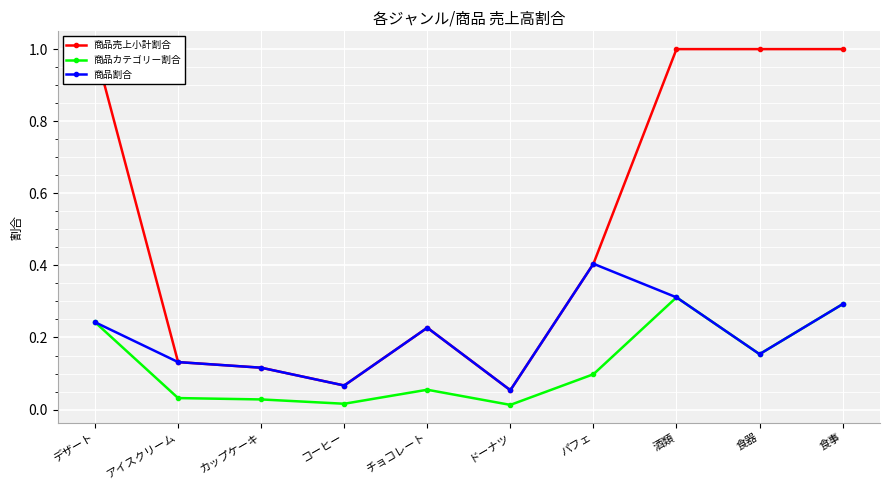

At which category is the sum across all series the highest?

酒類